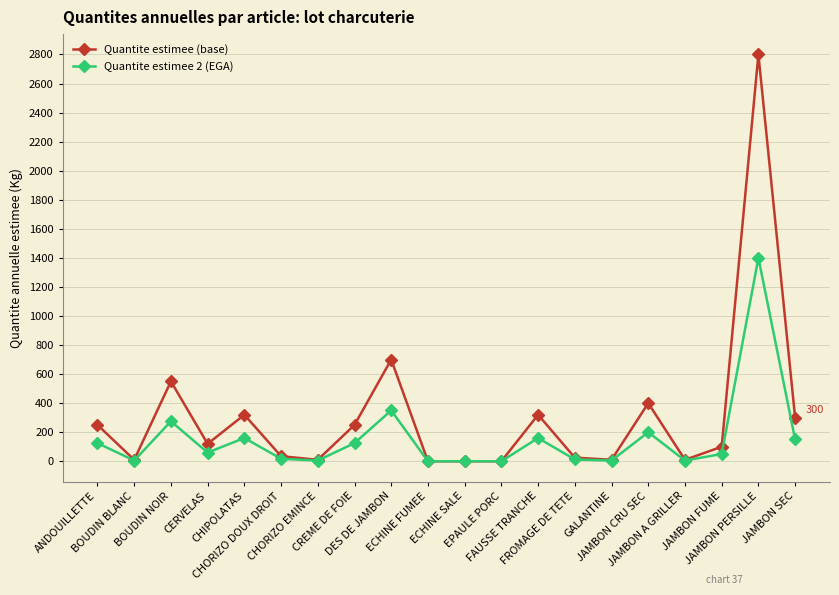

What is the label of the 19th point from the right?

BOUDIN BLANC